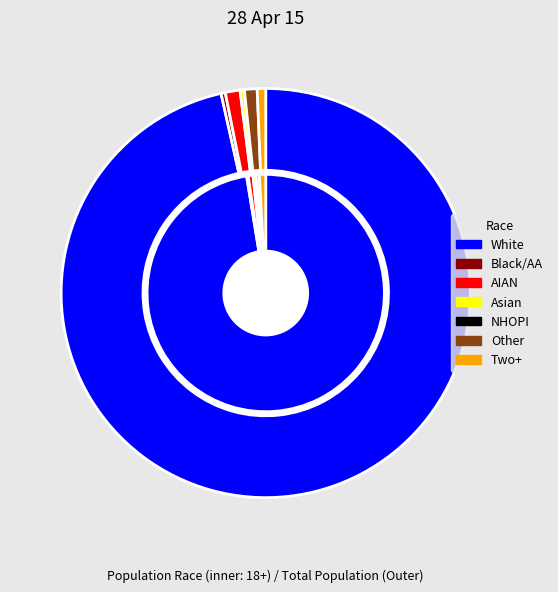

What percentage is the White alone slice, to the nearest percent?

96%